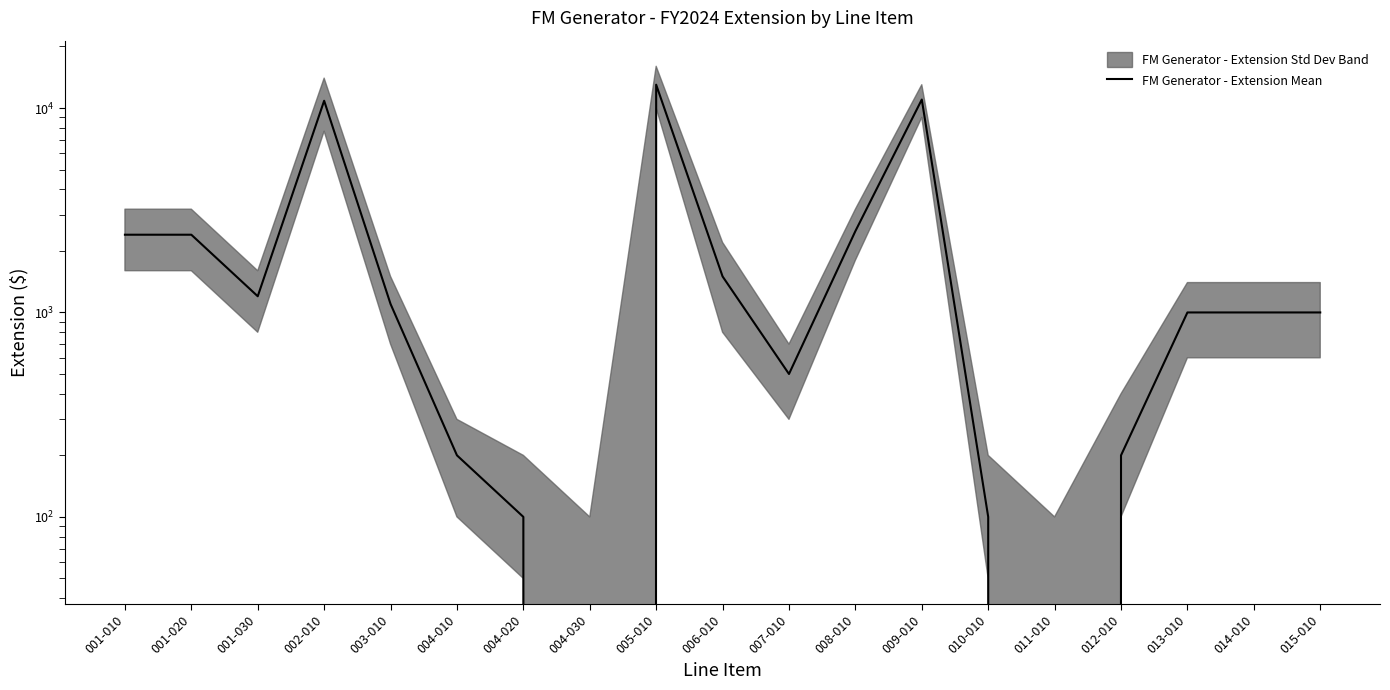

How many interior local valleys (lower than both neighbors) does the data have?

4